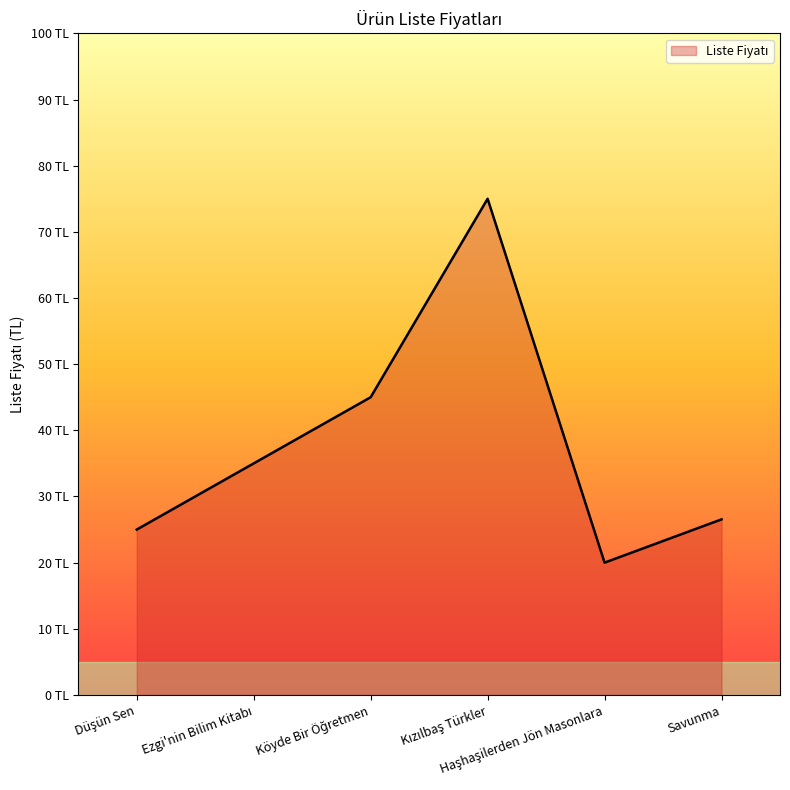

What is the difference between the second highest and second lowest values?

20.0